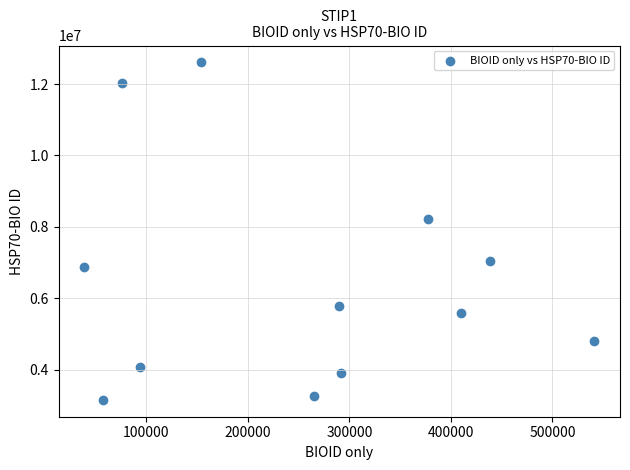

What Y value in the scatter plot is closest to 7880301?

8227271.4